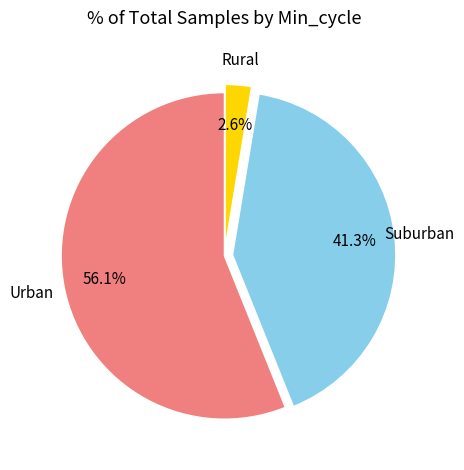

Is there any slice that represents more than half of the pie?

Yes